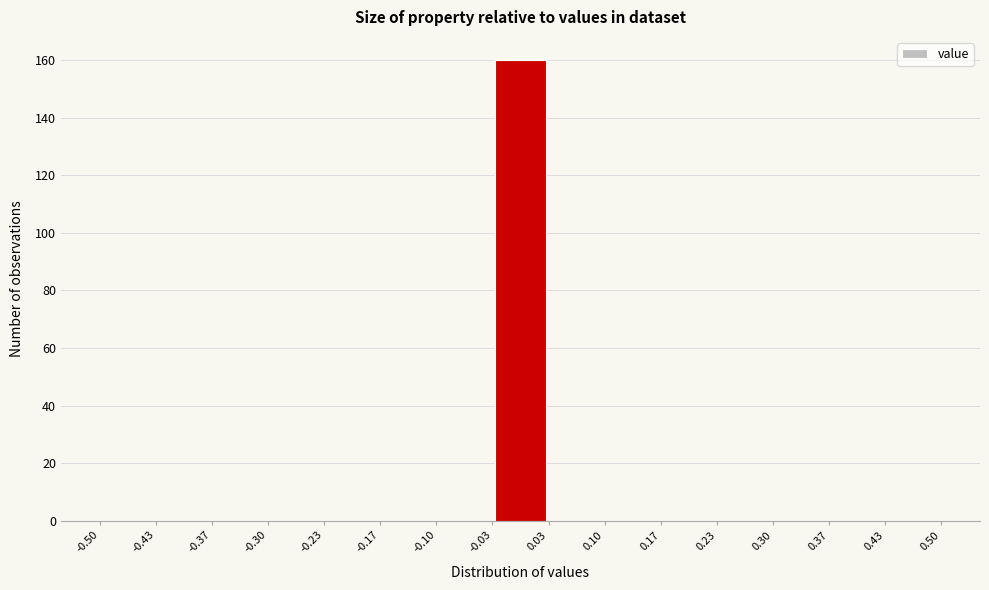

Reading left to right, transcribe this chart: for each bar, give the range it covers on the x-axis and its height. The values are not printed on the chart, so give them approximately, as read against the axis.

-0.50 to -0.43: 0
-0.43 to -0.37: 0
-0.37 to -0.30: 0
-0.30 to -0.23: 0
-0.23 to -0.17: 0
-0.17 to -0.10: 0
-0.10 to -0.03: 0
-0.03 to 0.03: 160
0.03 to 0.10: 0
0.10 to 0.17: 0
0.17 to 0.23: 0
0.23 to 0.30: 0
0.30 to 0.37: 0
0.37 to 0.43: 0
0.43 to 0.50: 0